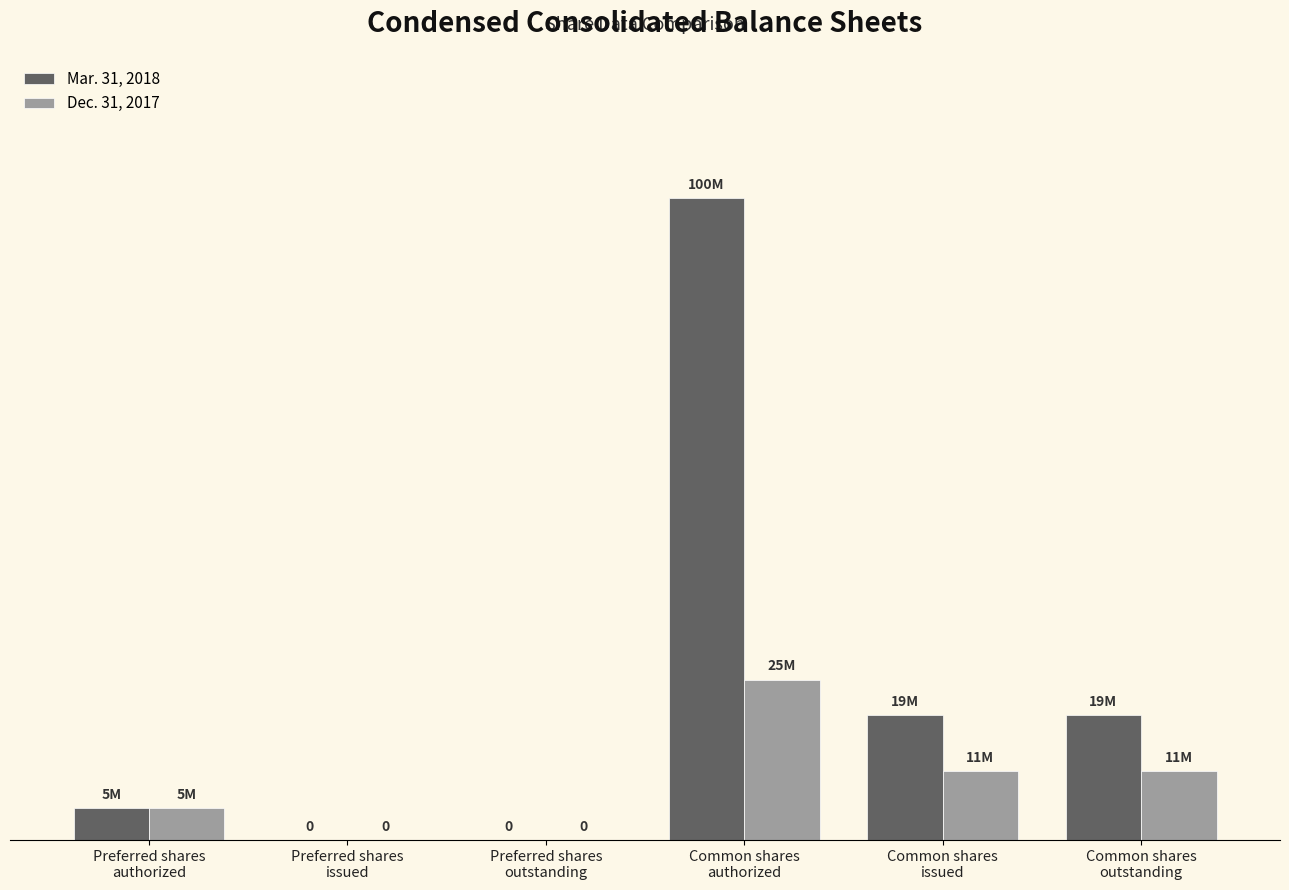

At which category is the sum across all series the highest?

Common shares
authorized